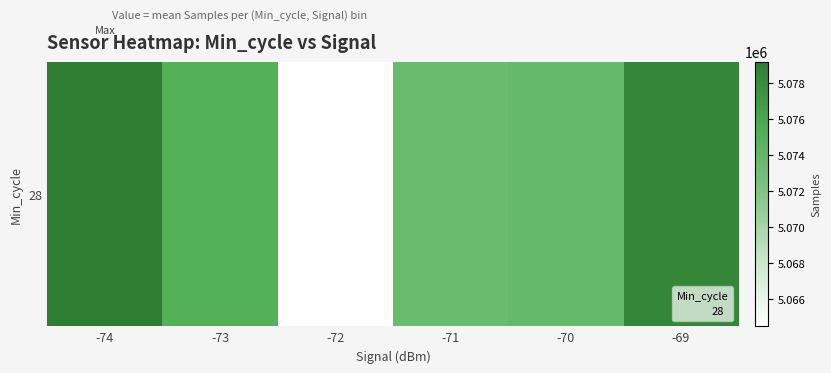

Where is the data nearest to the value 5071828?

-71